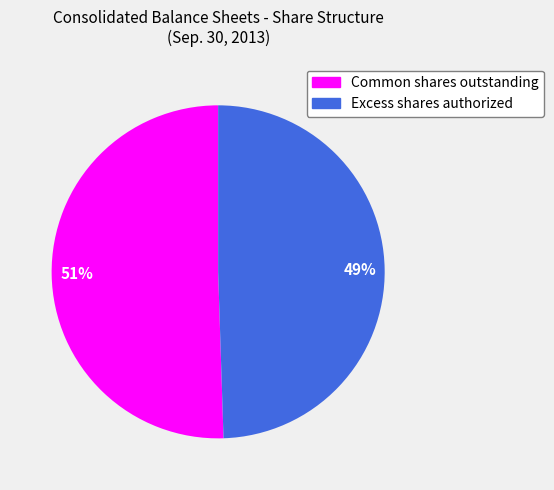

Does Excess shares authorized represent more than half of the total?

No